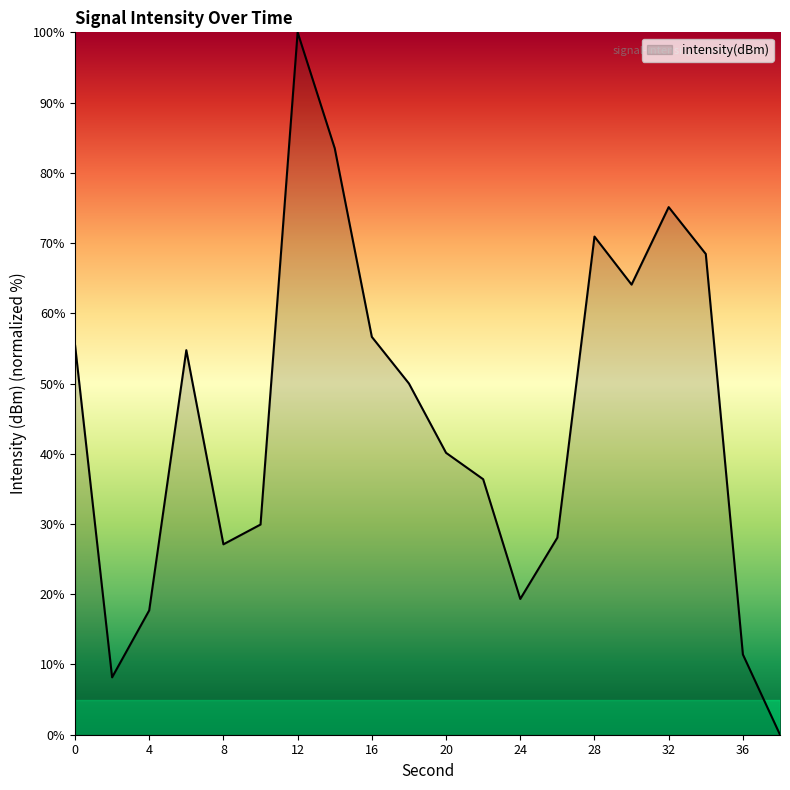

What is the maximum value shown in the chart?

100.0